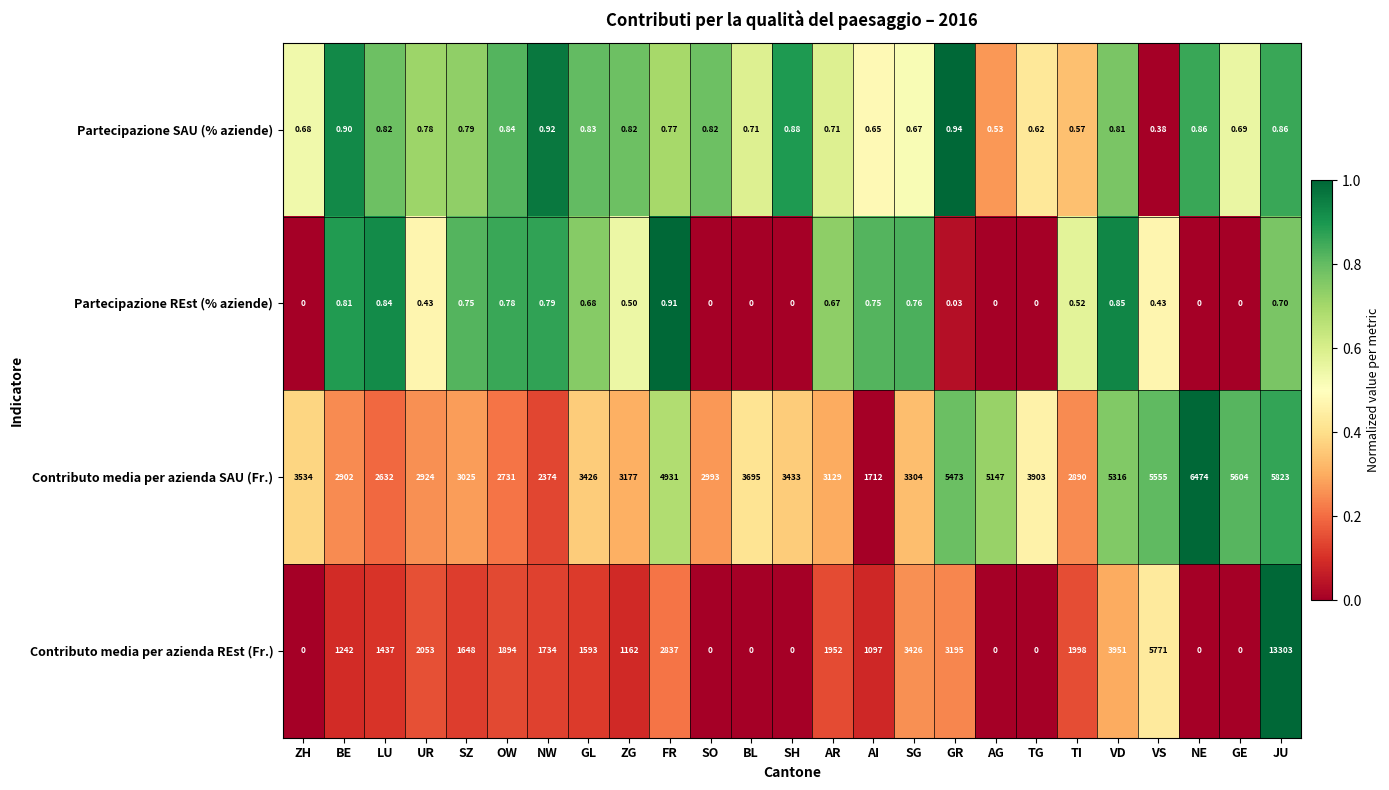

Which series has the widest spread of values?

Contributo media per azienda REst (Fr.)